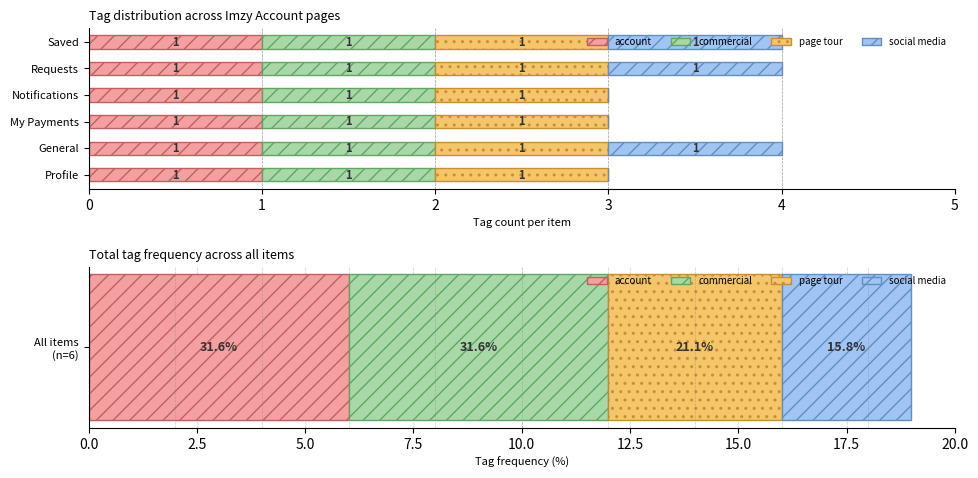

Rank the series at 4 from highest to lowest value.

social media, account, commercial, page tour